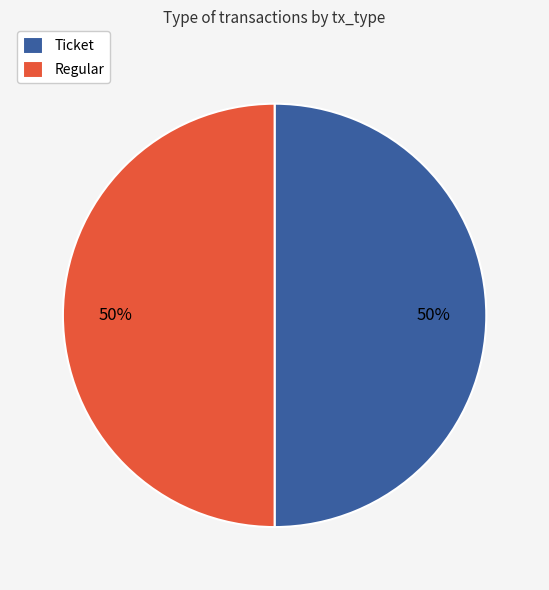

Do Regular and Ticket together represent more than half of the pie?

Yes